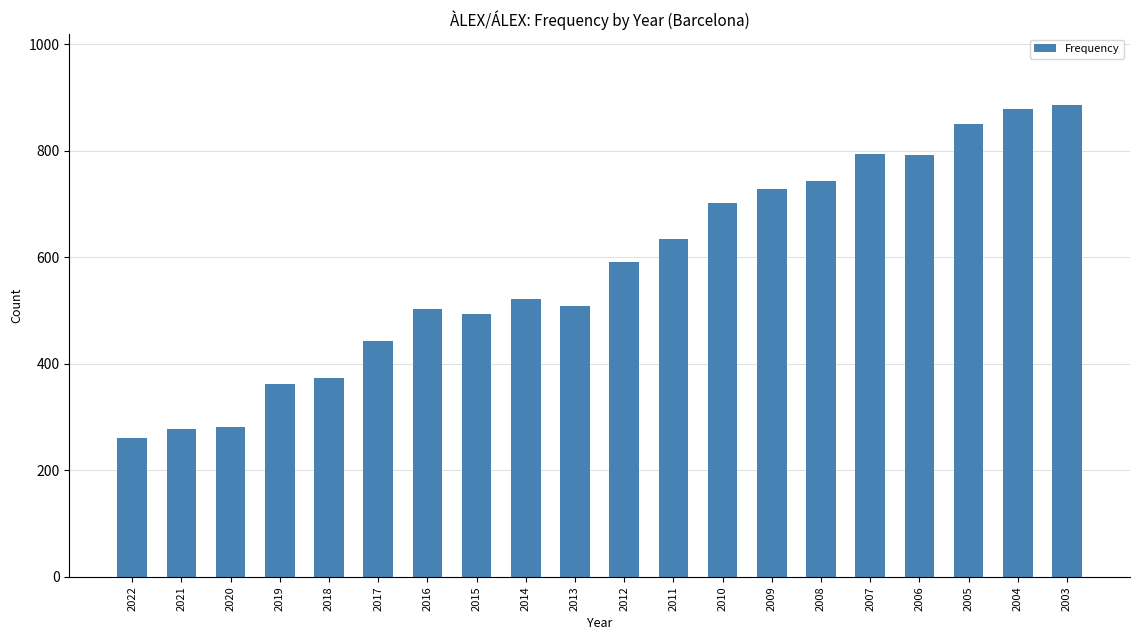

What is the value of the 20th bar from the left?

886